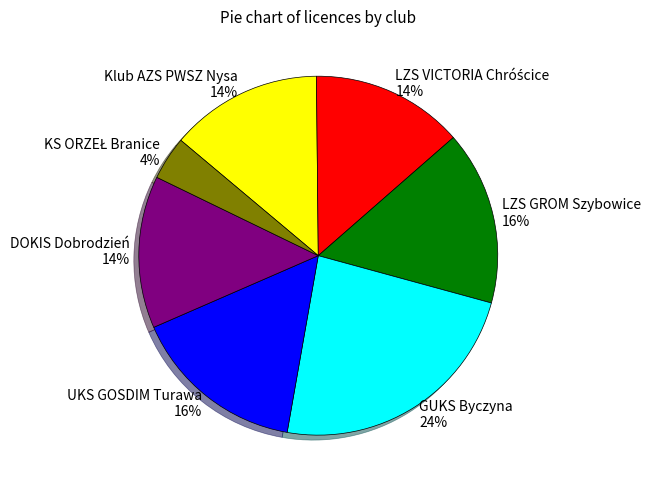

Which slice is the largest?

GUKS Byczyna